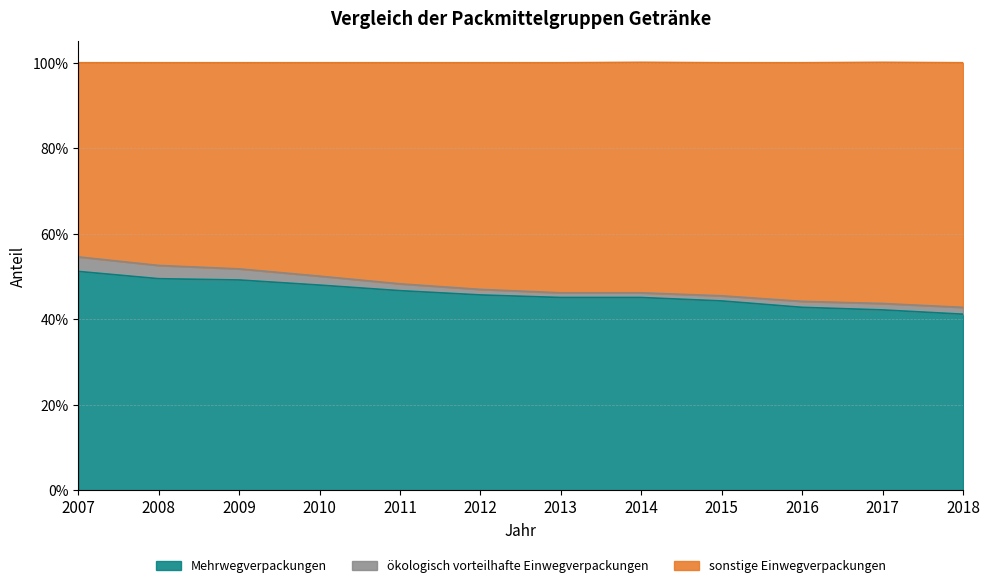

Does the chart display data point markers on the line(s)?

No